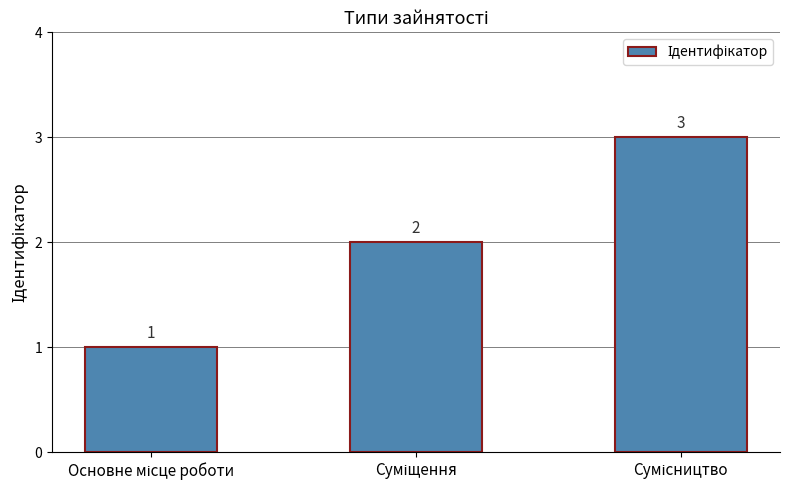

What is the difference between the maximum and minimum values?

2